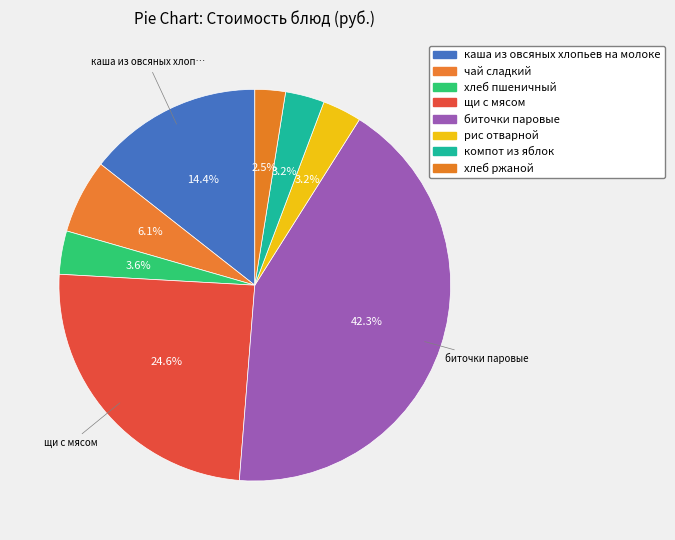

To the nearest percent, what portion does компот из яблок represent?

3%